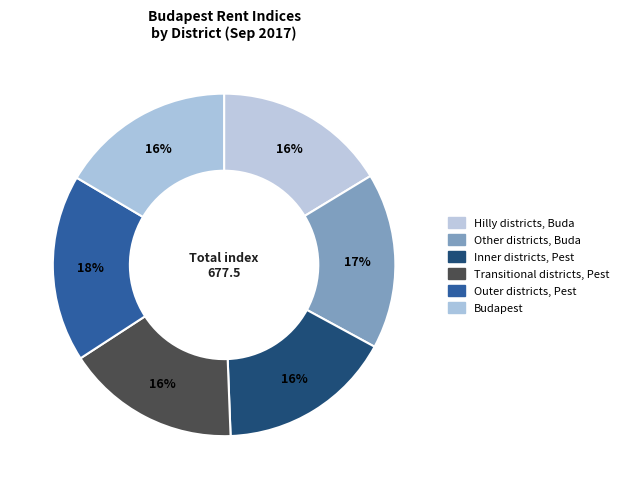

How many segments does this pie chart have?

6